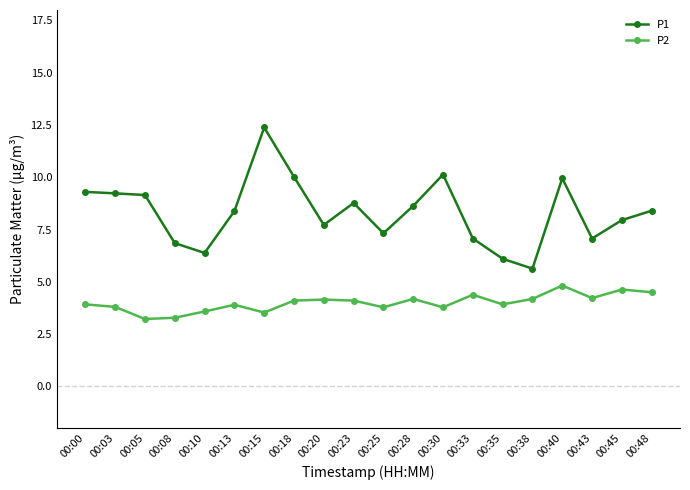

True or false: P1 has more than 0 points higher than both neighbors.

True